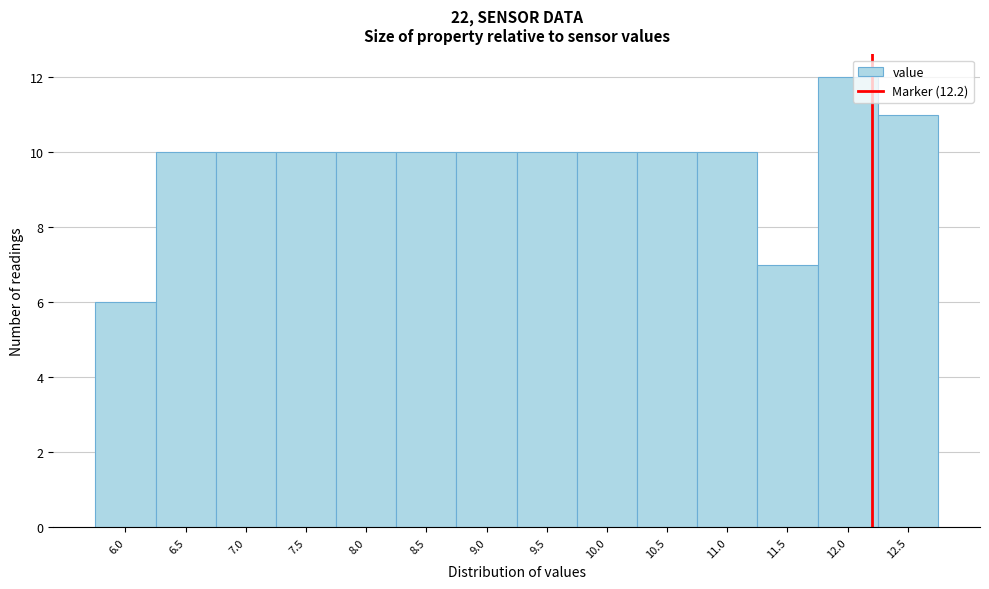

Reading left to right, transcribe this chart: for each bar, give the range it covers on the x-axis and its height. The values are not printed on the chart, so give them approximately, as read against the axis.

5.75 to 6.25: 6
6.25 to 6.75: 10
6.75 to 7.25: 10
7.25 to 7.75: 10
7.75 to 8.25: 10
8.25 to 8.75: 10
8.75 to 9.25: 10
9.25 to 9.75: 10
9.75 to 10.25: 10
10.25 to 10.75: 10
10.75 to 11.25: 10
11.25 to 11.75: 7
11.75 to 12.25: 12
12.25 to 12.75: 11